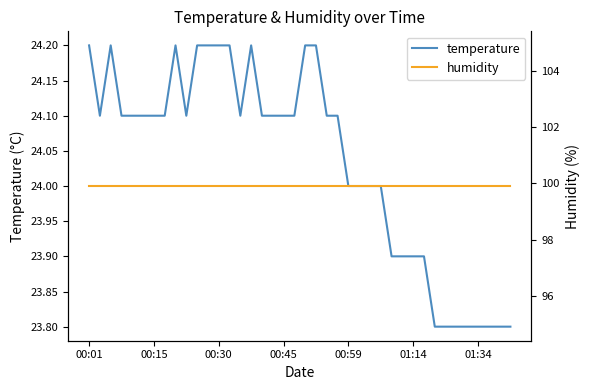

Between 11 and 32, which is larger?

11